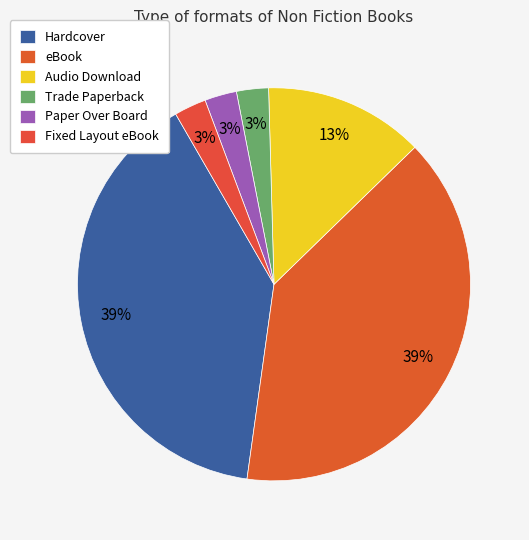

How many segments does this pie chart have?

6